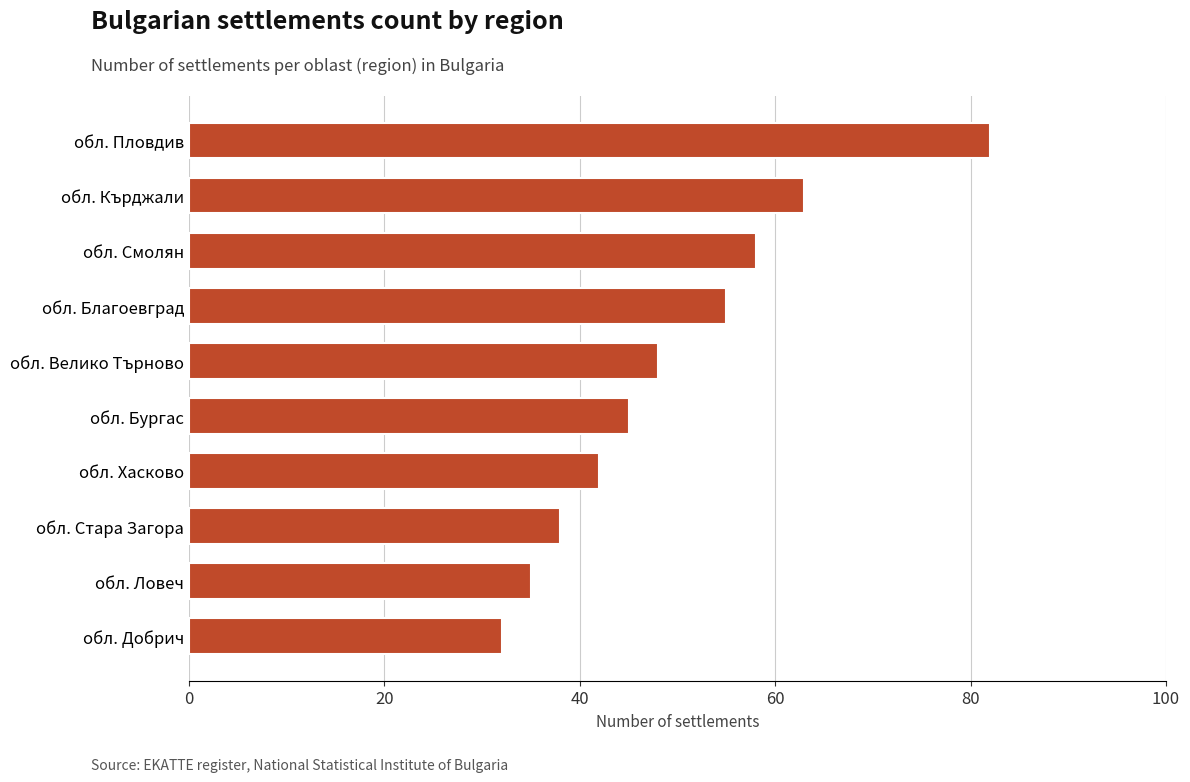

What is the change in value from обл. Хасково to обл. Кърджали?

+21